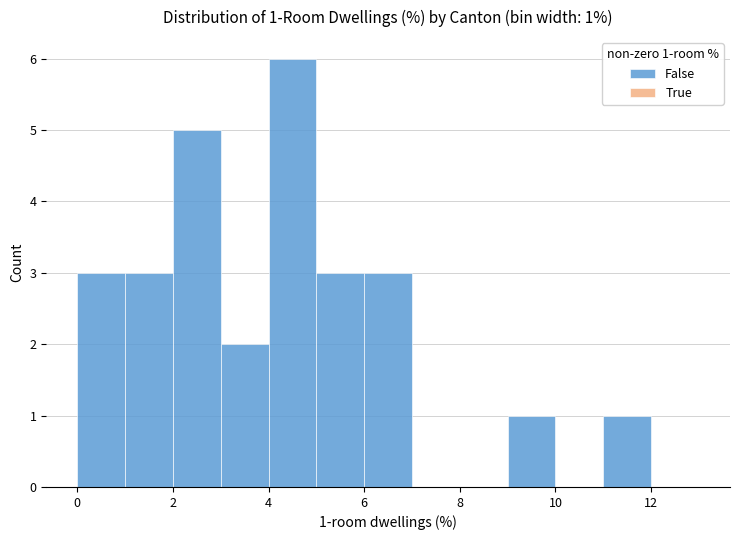

Over which range of the x-axis is the bar tallest?

4 to 5